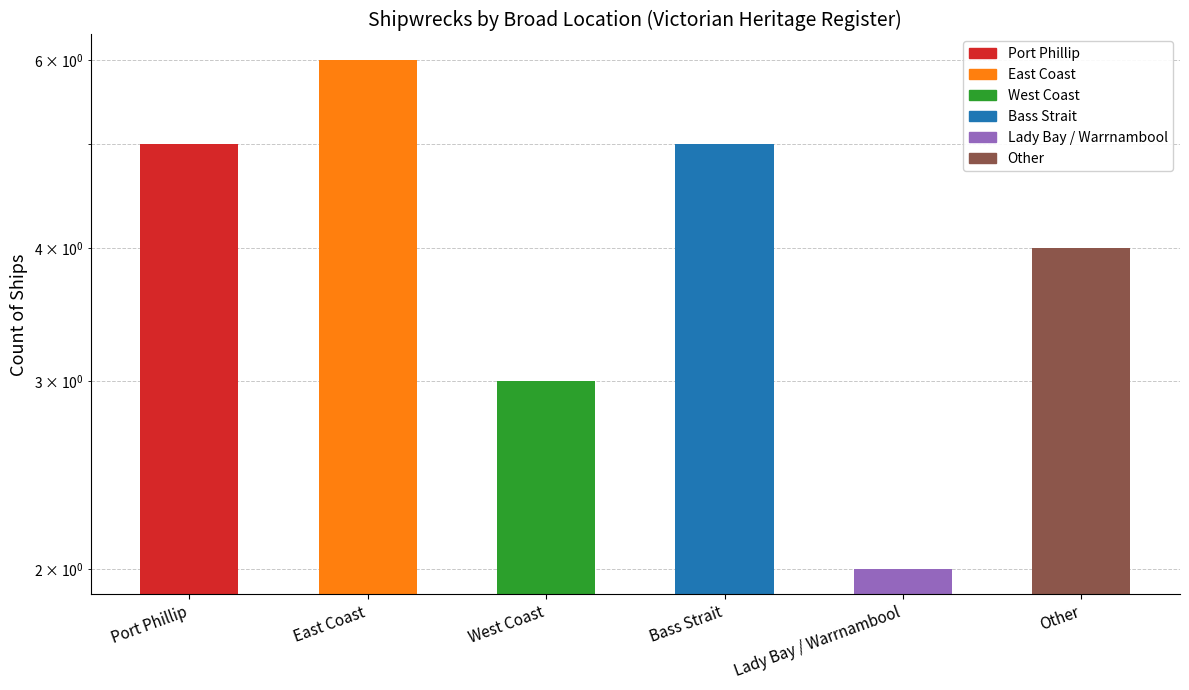

Is it true that the value at Port Phillip is 8?

False